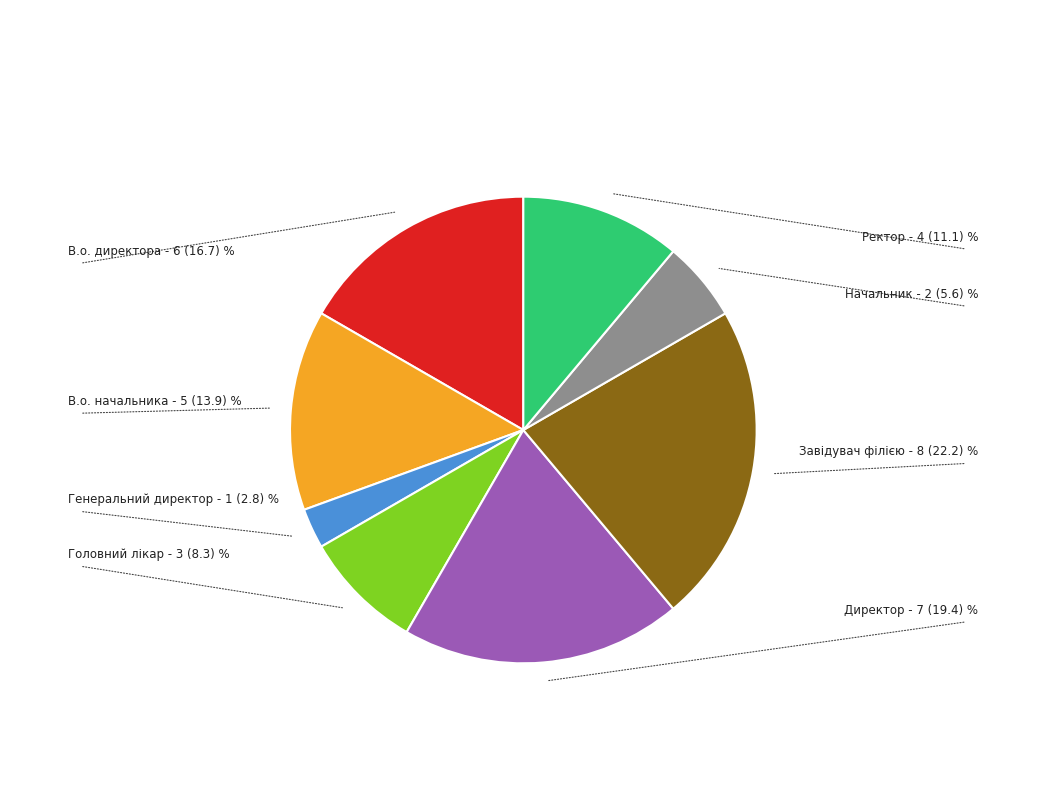

How many slices are in this pie chart?

8